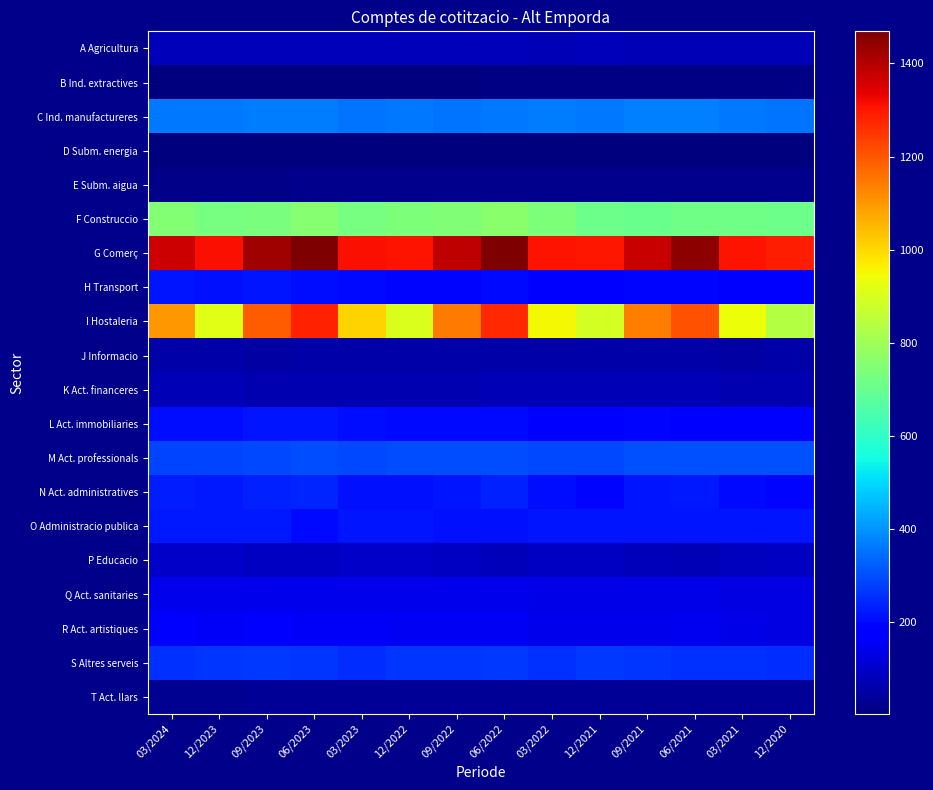

Which has a higher value, 12/2023 or 12/2021?

12/2021